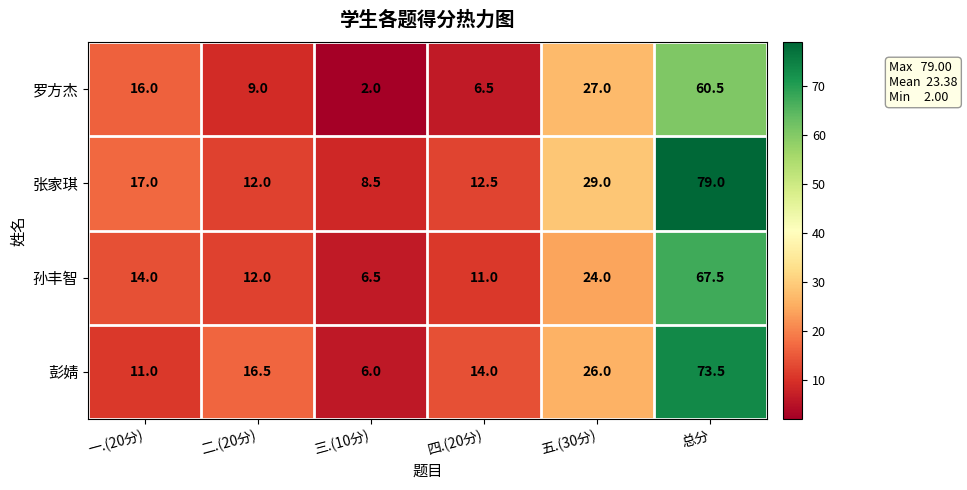

Rank the series by their maximum value, from lowest to highest.

罗方杰, 孙丰智, 彭婧, 张家琪